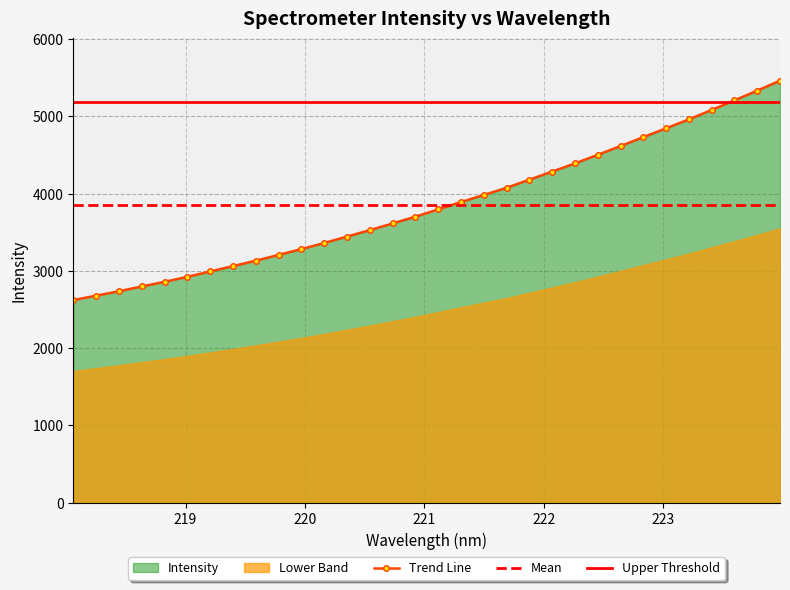

How many data points are less than 3796?

16